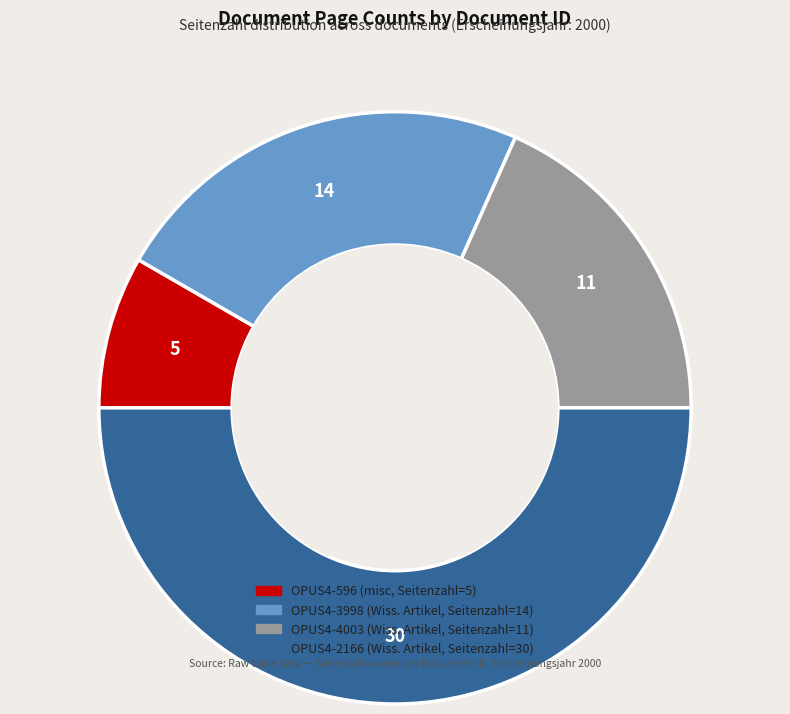

How many slices are in this pie chart?

4